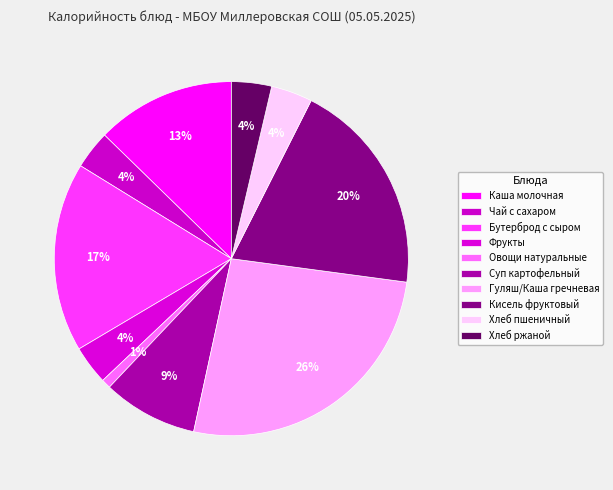

The Суп картофельный slice represents 3% of the pie. True or false?

False